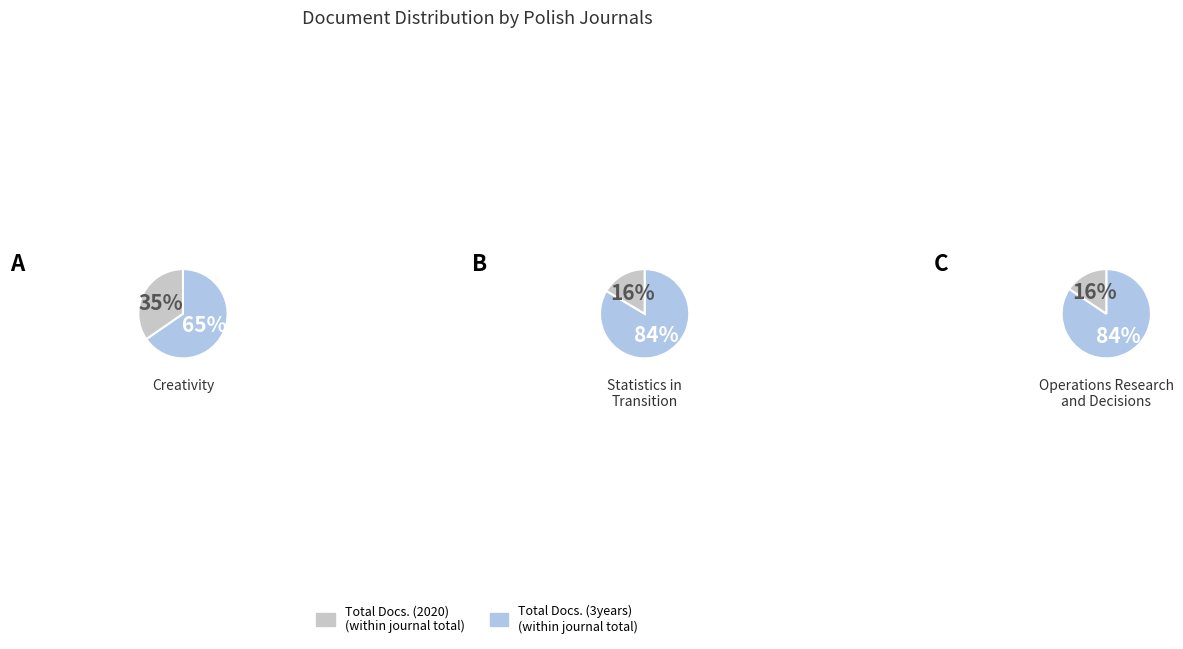

Rank the series at Creativity from highest to lowest value.

Total Docs. (3years), Total Docs. (2020)